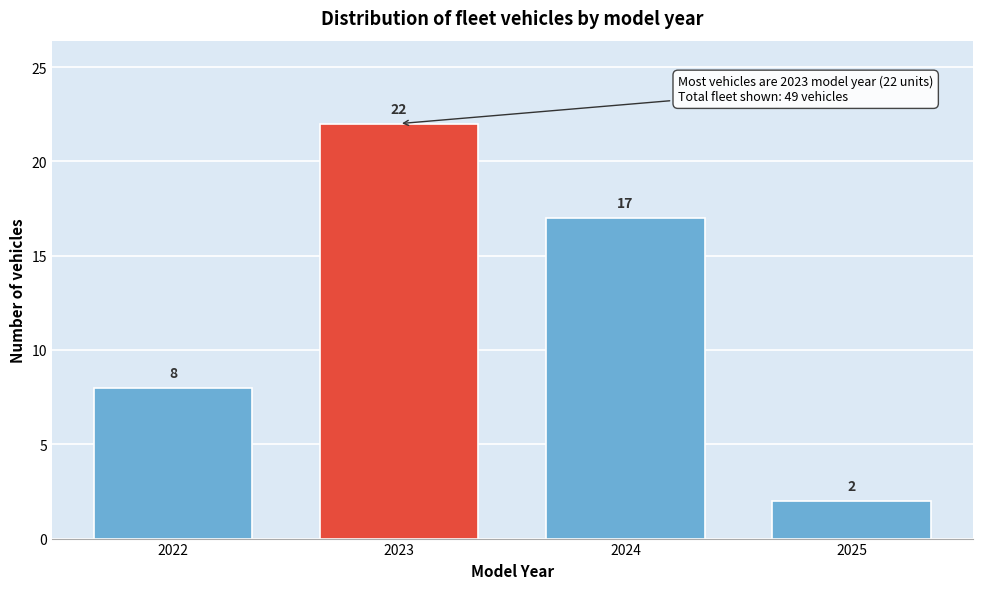

Reading right to left, what are all the values shown in this chart?

2	17	22	8